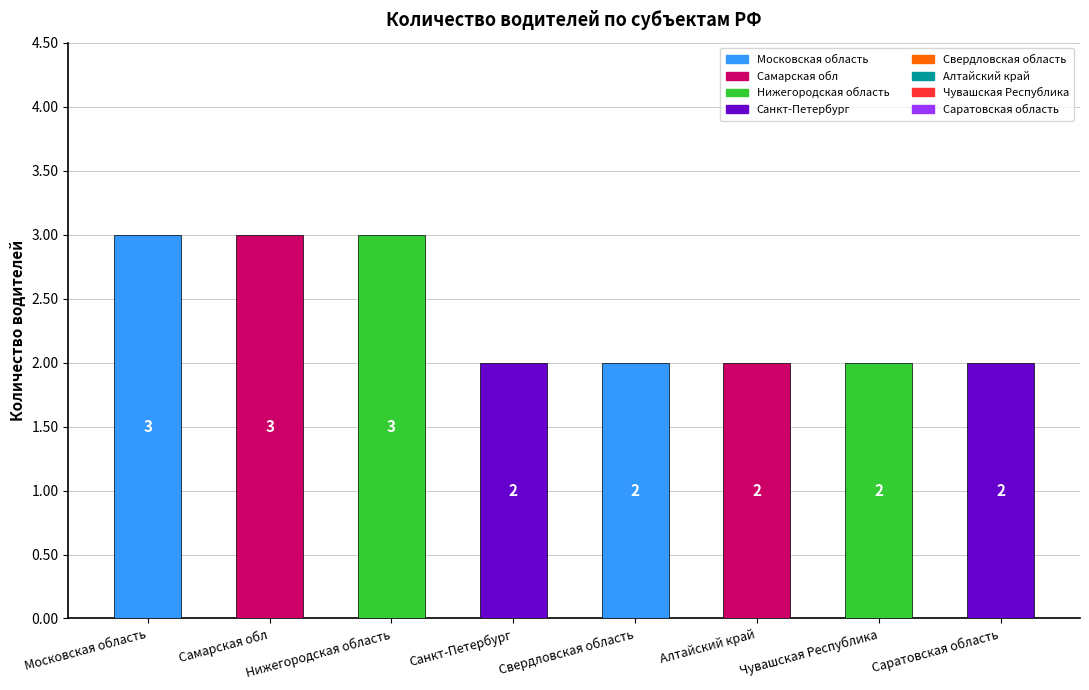

What position from the right is Нижегородская область?

6